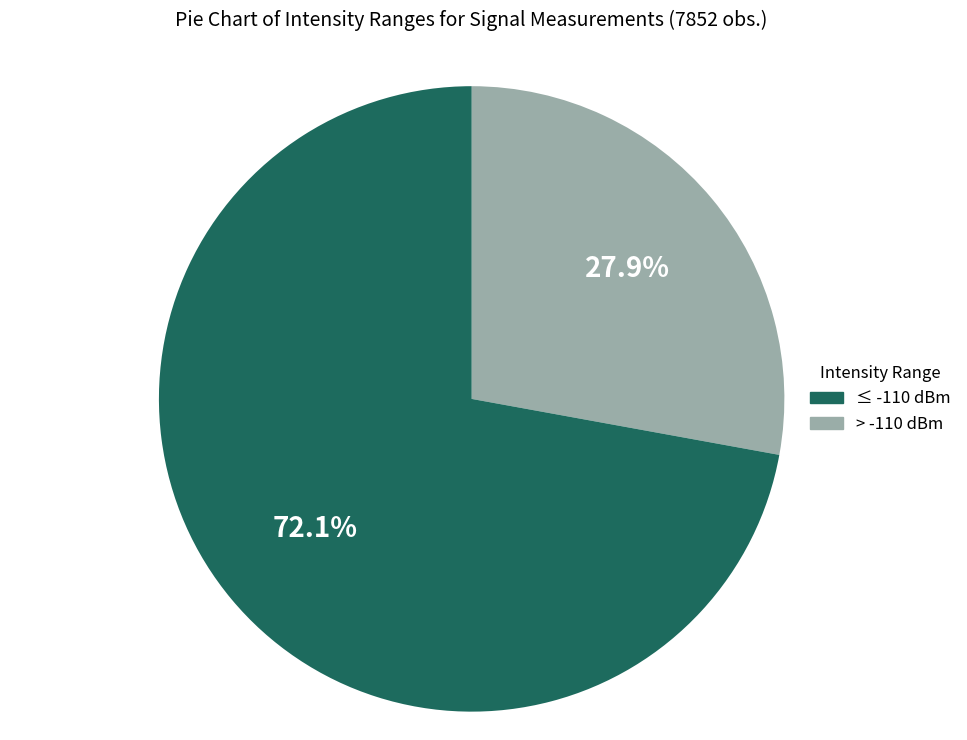

To the nearest percent, what is the average slice percentage?

50%